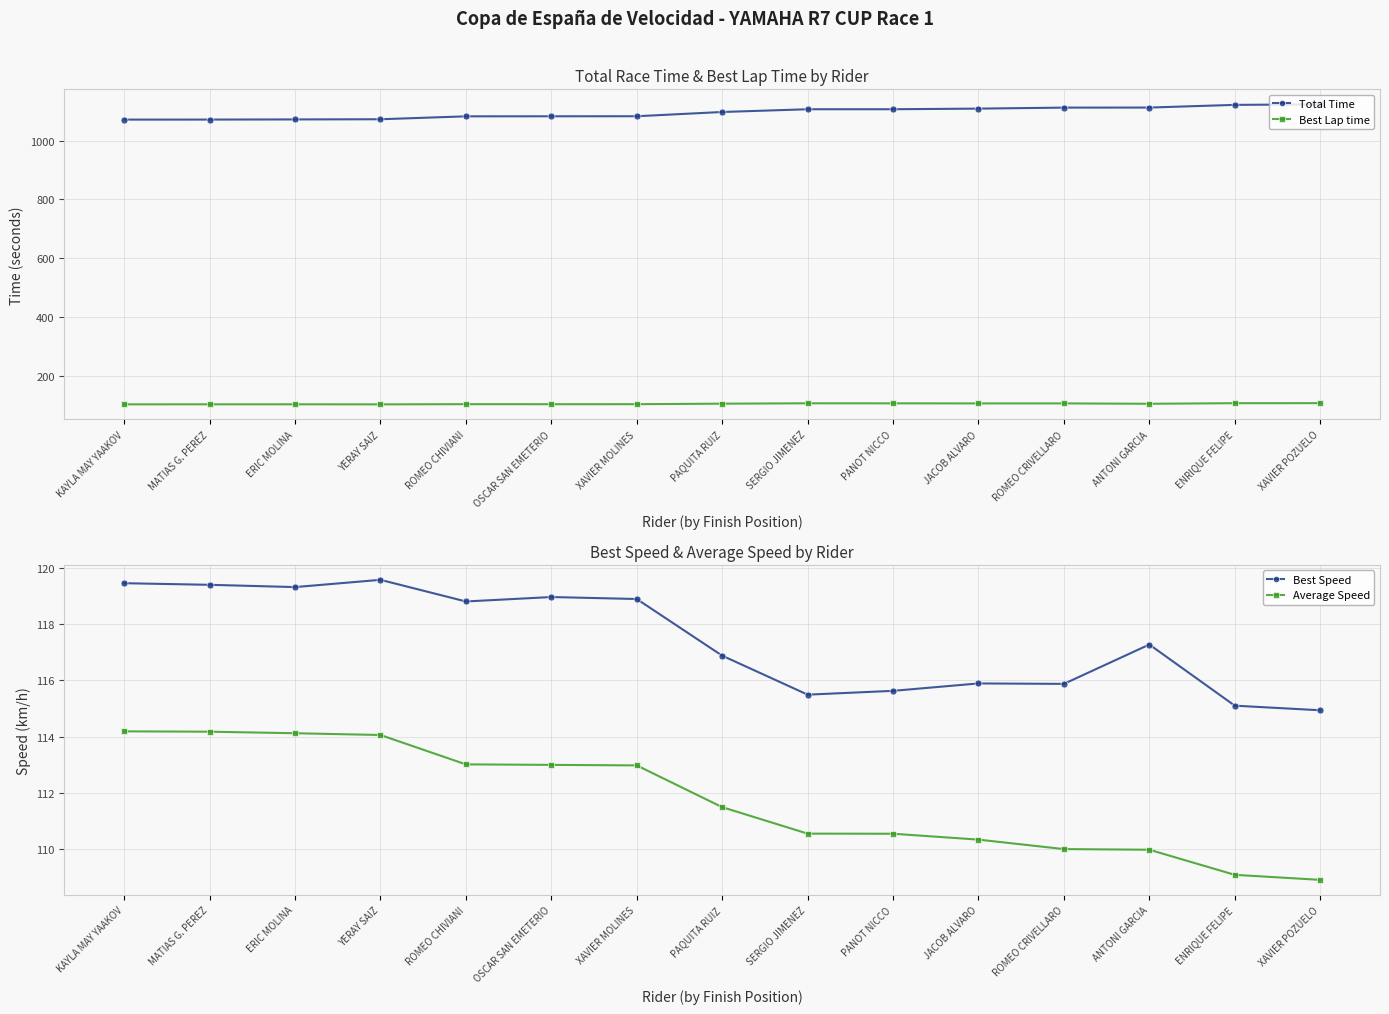

True or false: Total Time has more than 0 points higher than both neighbors.

False